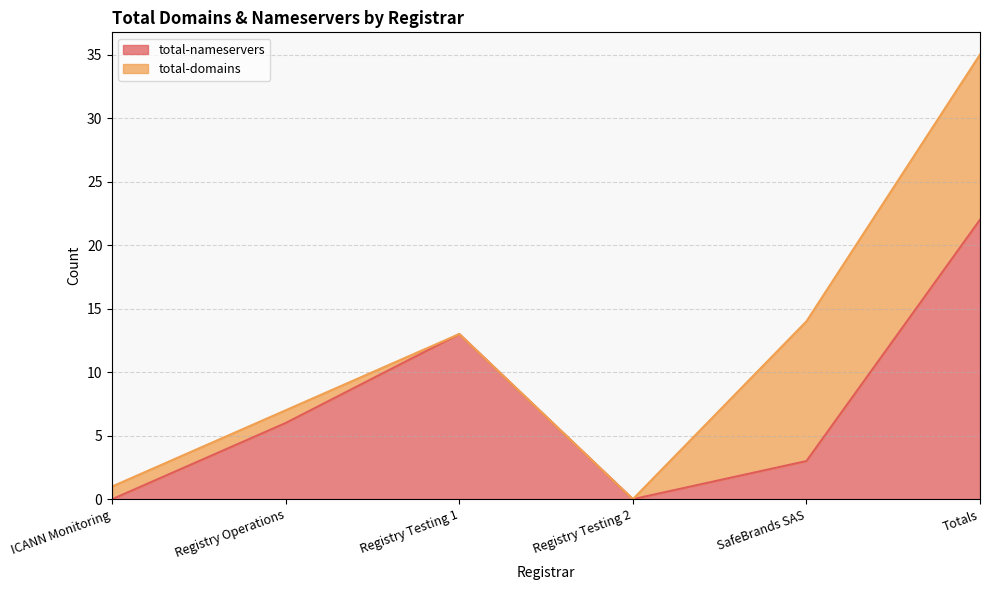

List the labels in order of value, largest first.

Totals, Registry Testing 1, Registry Operations, SafeBrands SAS, ICANN Monitoring, Registry Testing 2